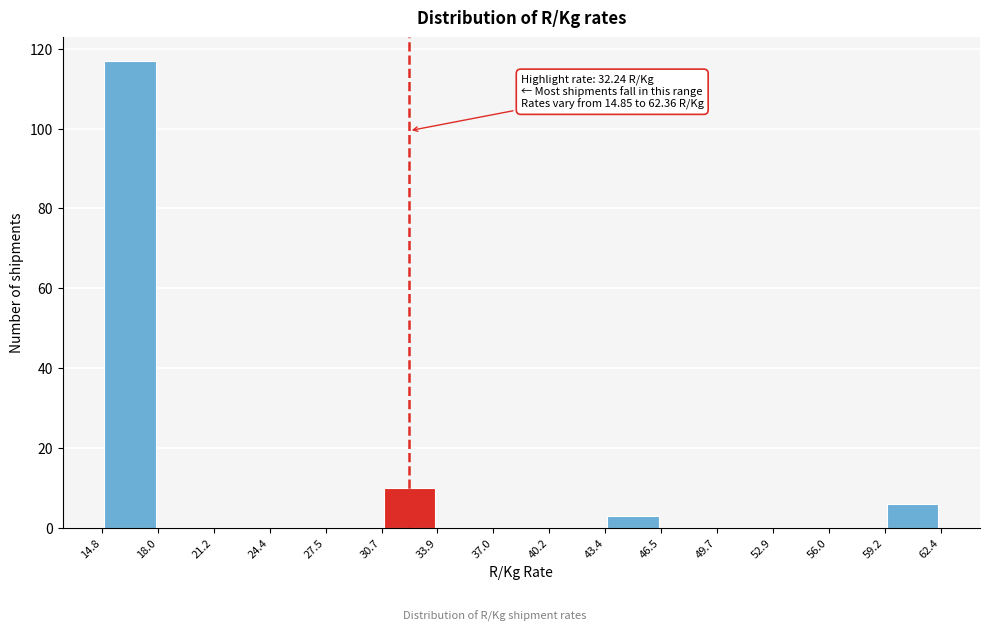

Over which range of the x-axis is the bar tallest?

14.8 to 18.0